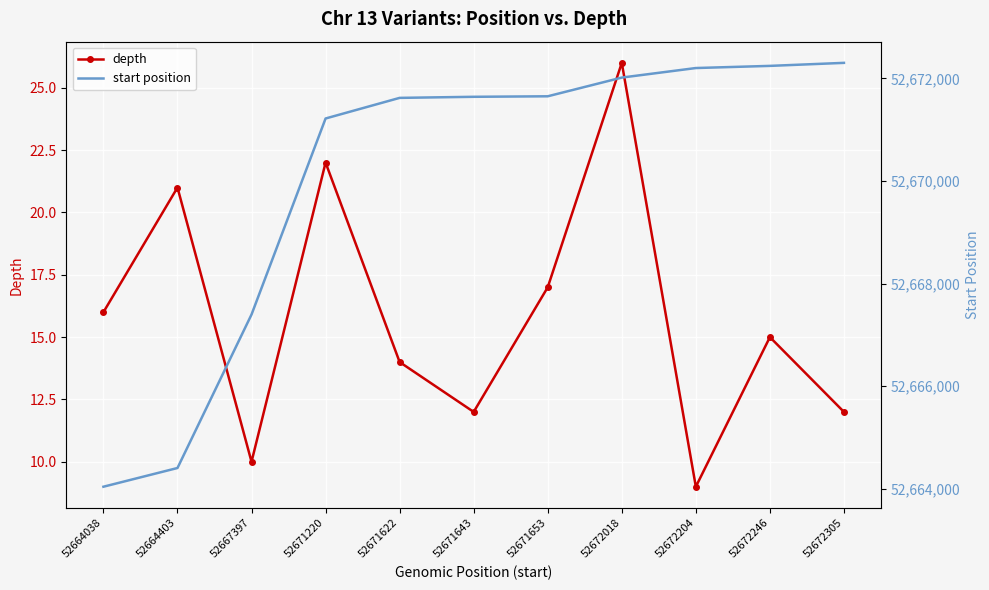

At how many categories does at least one series exceed 46263352?

11